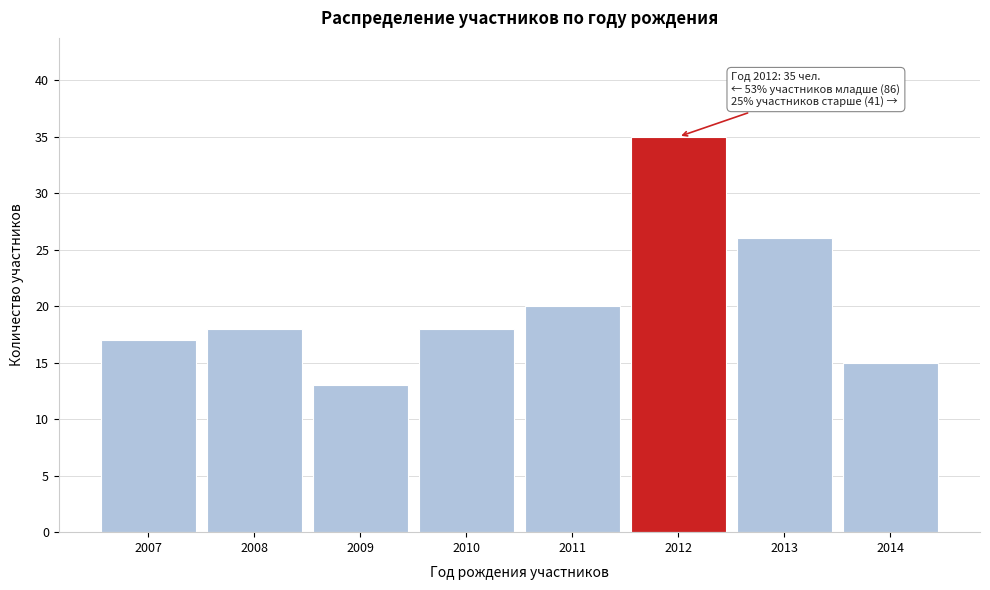

Reading left to right, what are all the values shown in this chart?

17	18	13	18	20	35	26	15